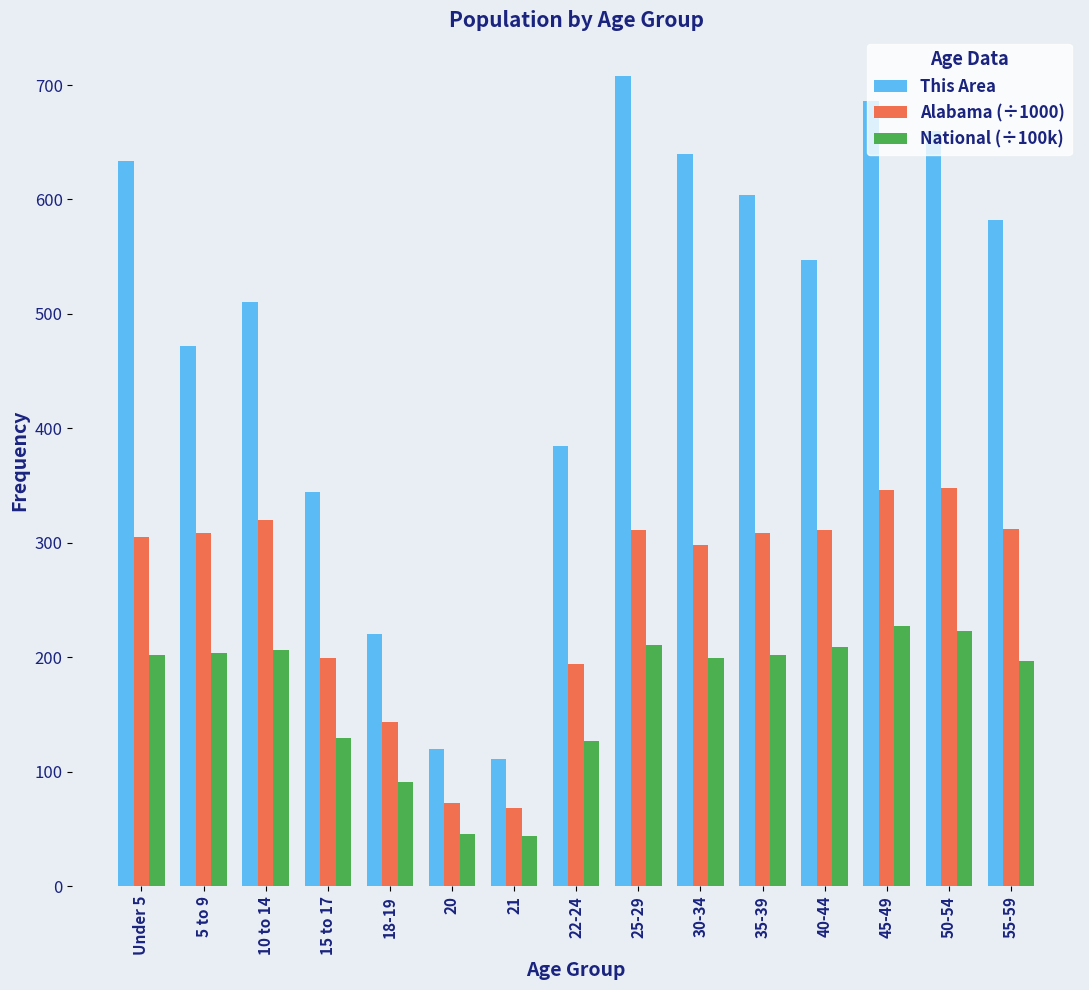

Rank the series by their maximum value, from lowest to highest.

National (÷100k), Alabama (÷1000), This Area